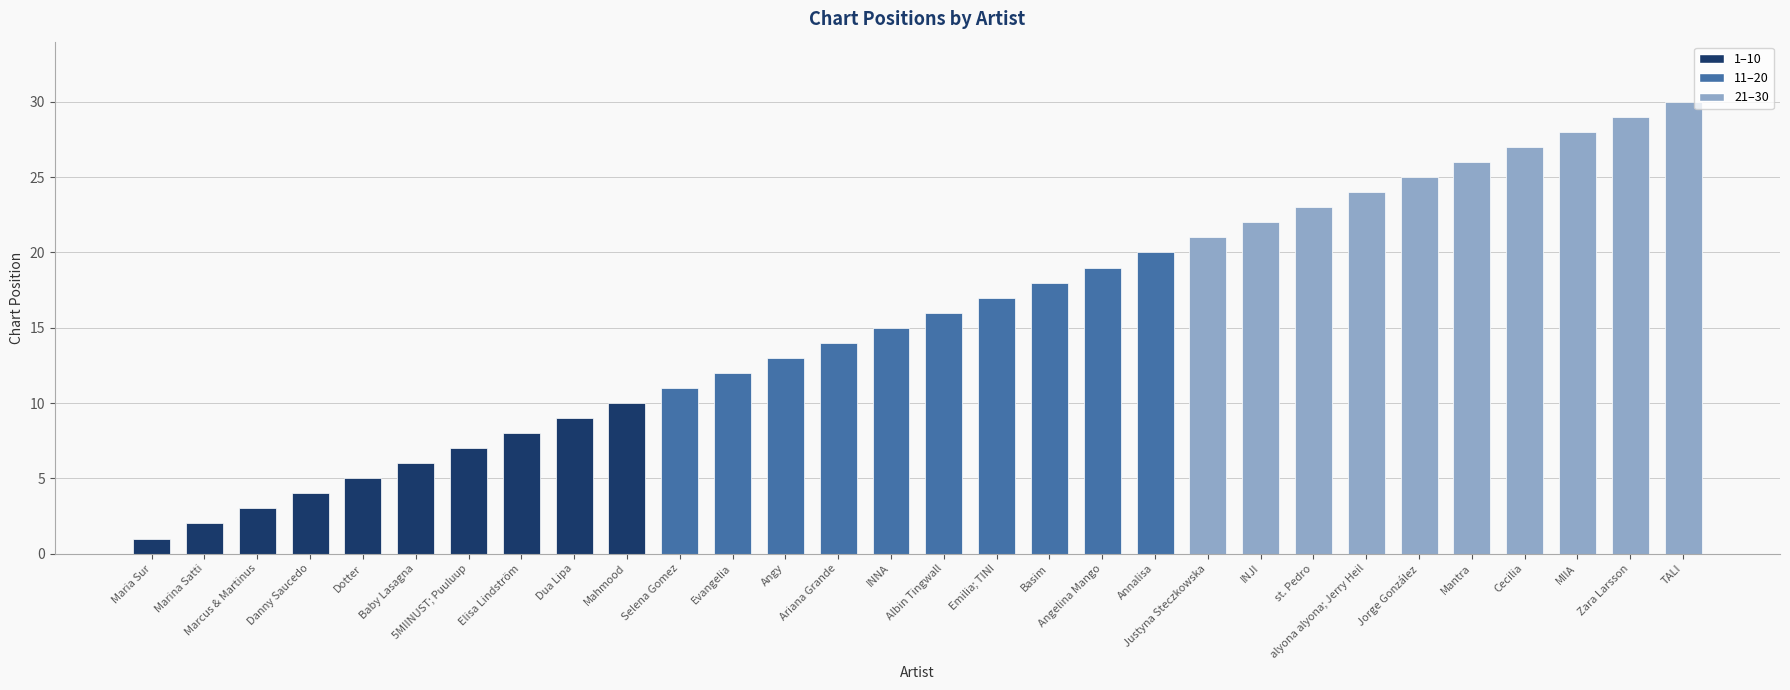

What position from the left is Selena Gomez?

11